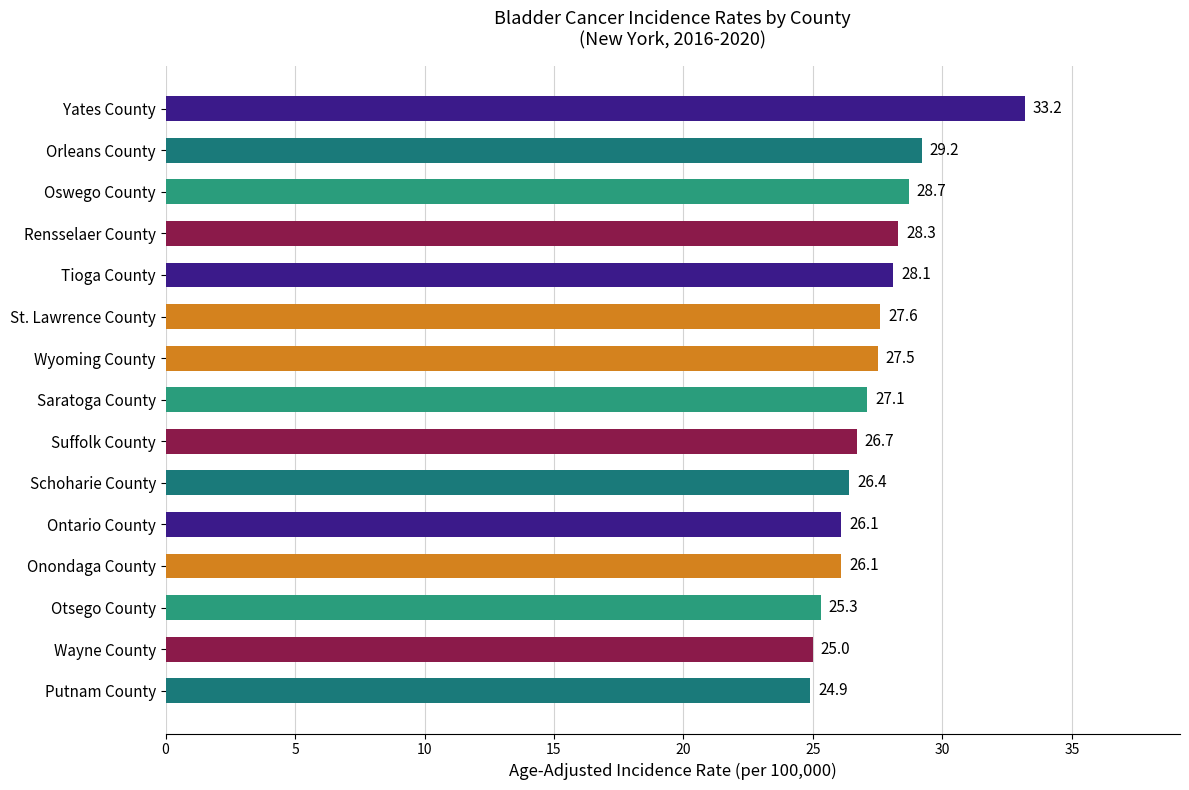

Reading top to bottom, transcribe all the data shown in this chart.

33.2	29.2	28.7	28.3	28.1	27.6	27.5	27.1	26.7	26.4	26.1	26.1	25.3	25.0	24.9